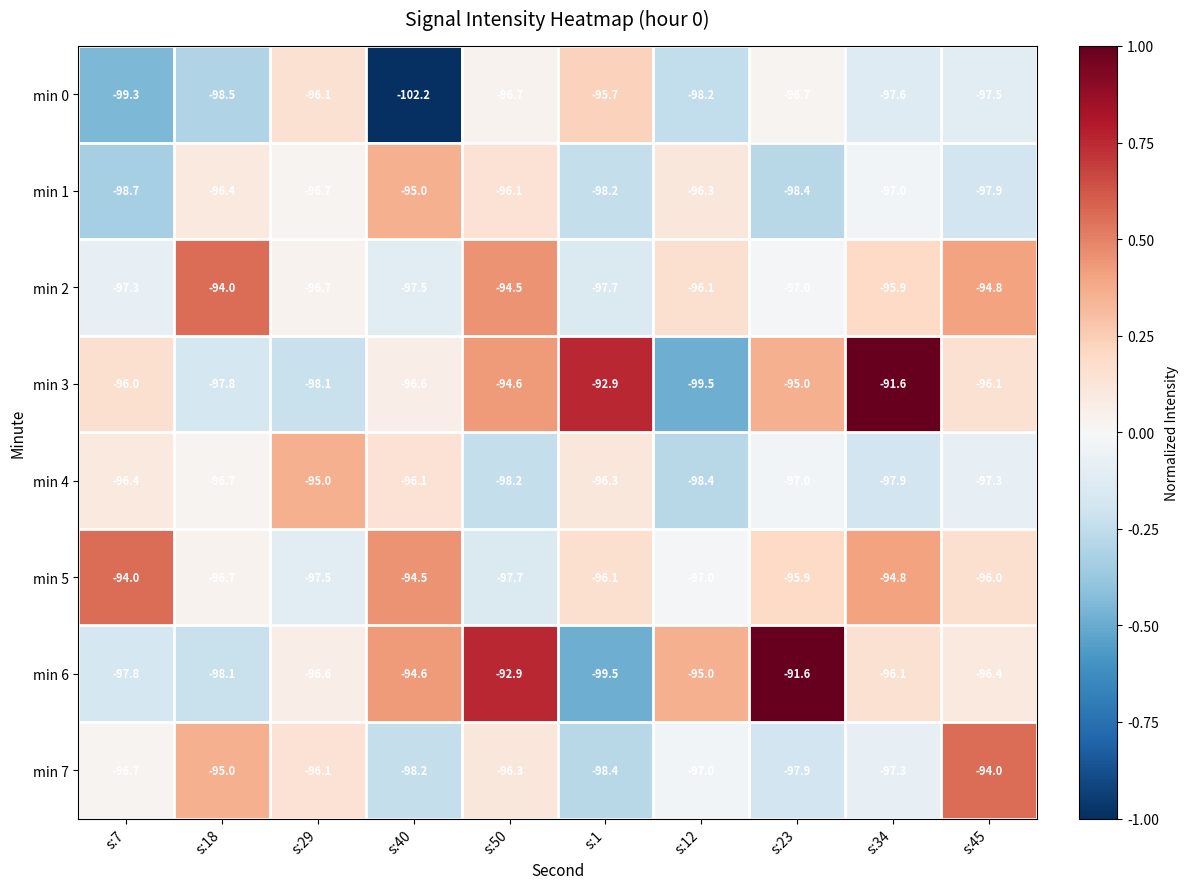

At which category is the sum across all series the highest?

s:50